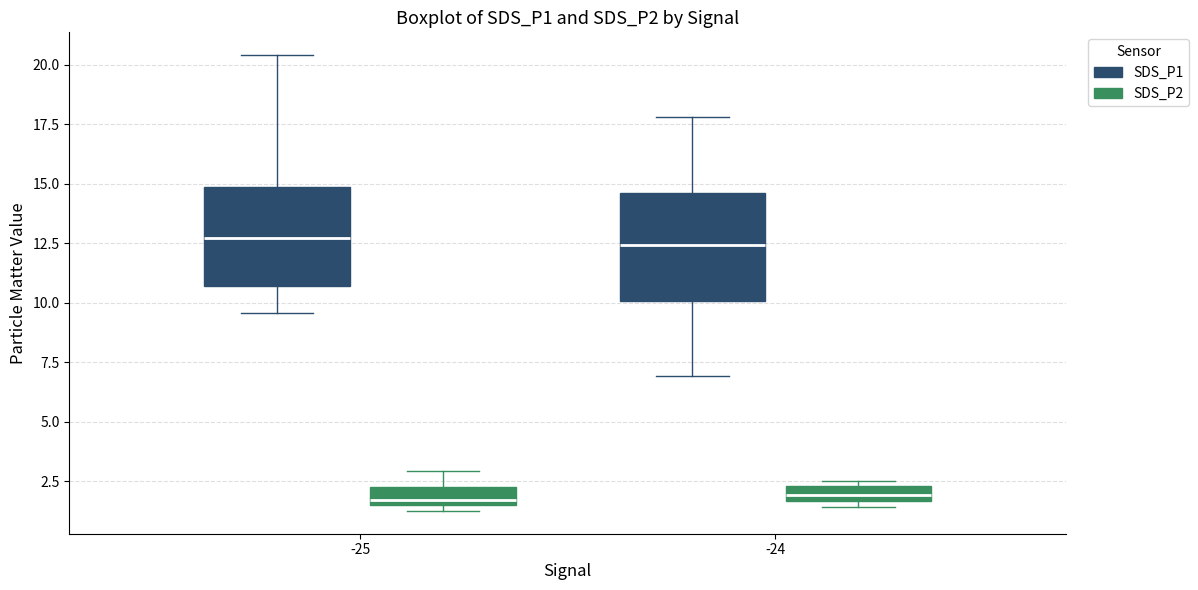

Where is the upper edge of the box for -24 (SDS_P2) on the y-axis? The values are not printed on the chart, so give them approximately, as read against the axis.

2.5